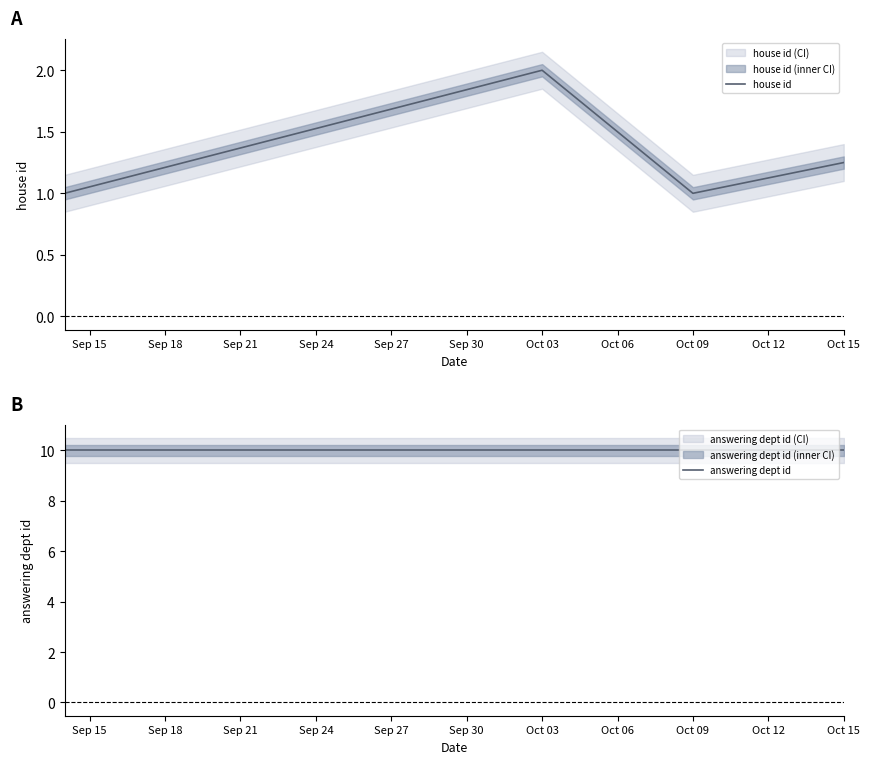

What is the sum of all answering dept id values?

40.0